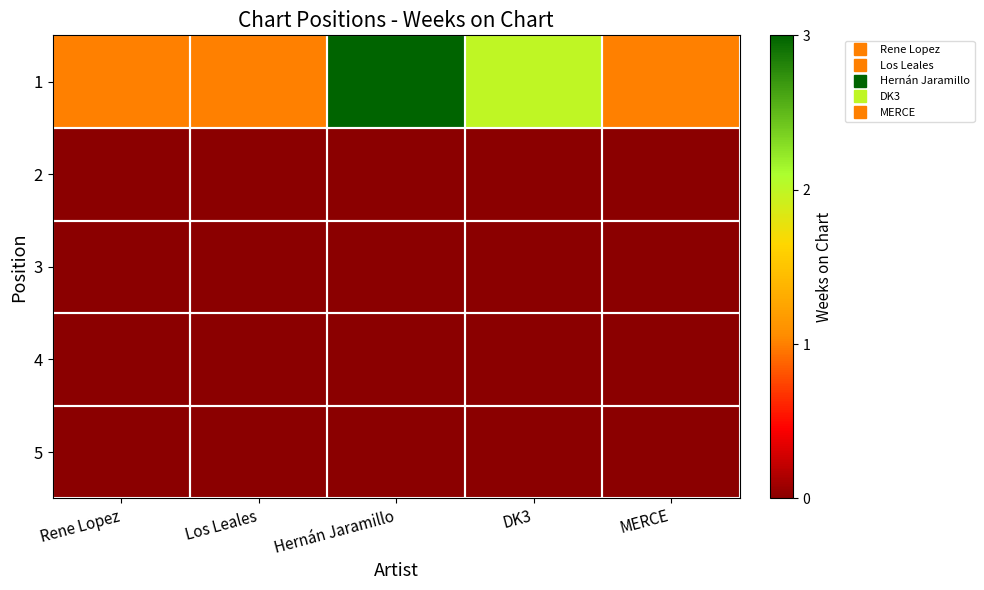

At how many categories does at least one series exceed 1?

2